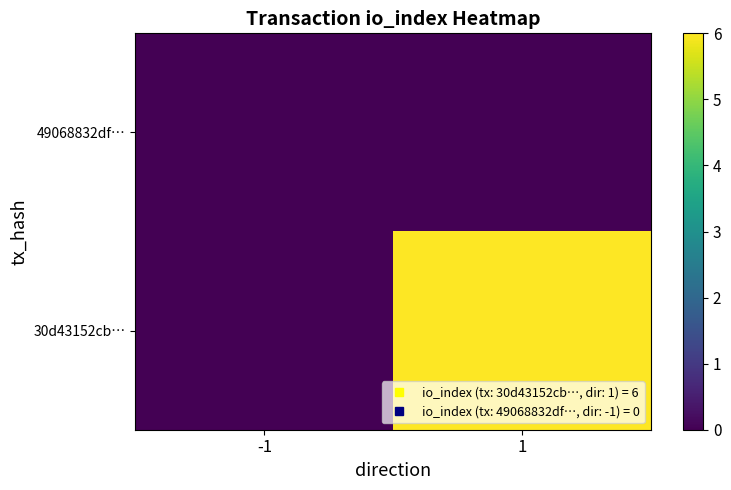

Reading left to right, what are all the values shown in this chart?

49068832df…: -1=0	1=0
30d43152cb…: -1=0	1=6